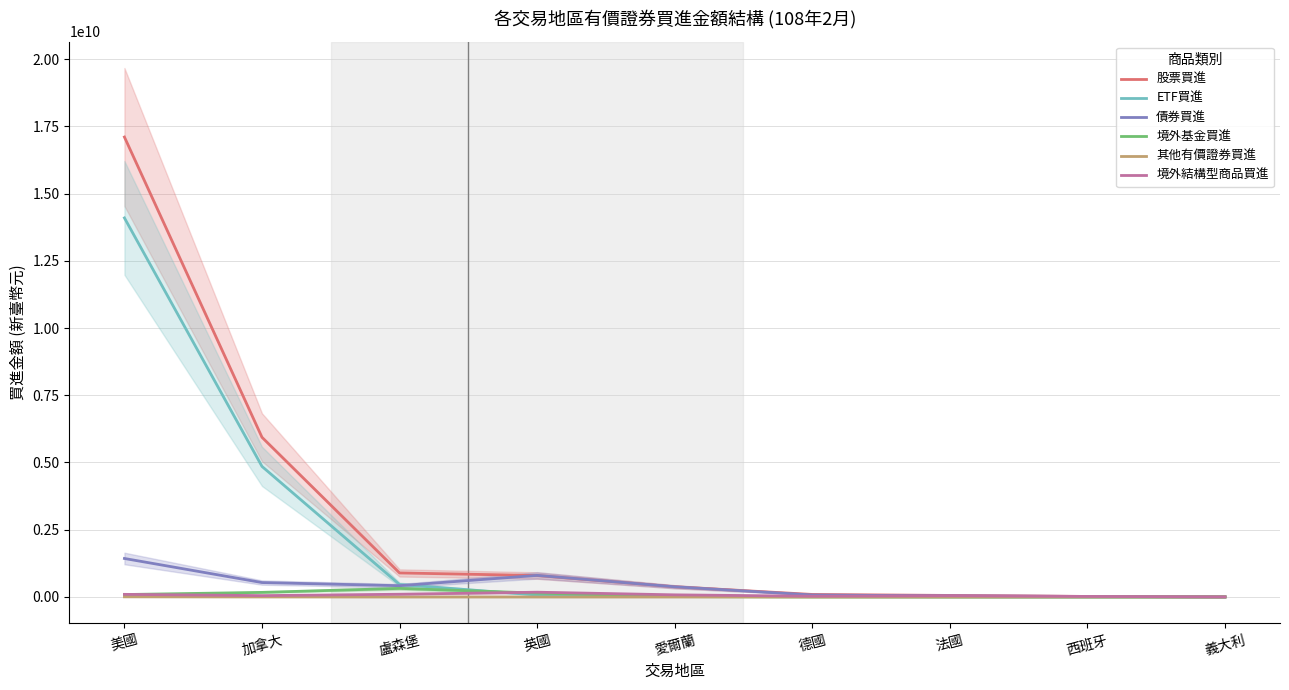

What is the value of the 境外結構型商品買進 point at the 4th from the left?

177611469.7